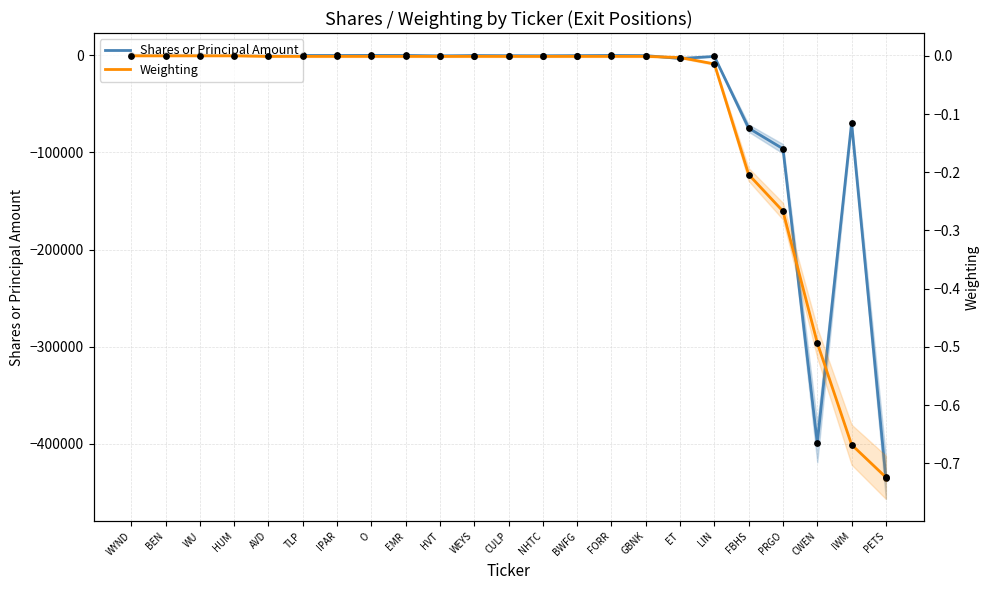

Which series reaches the minimum Y coordinate?

Shares or Principal Amount